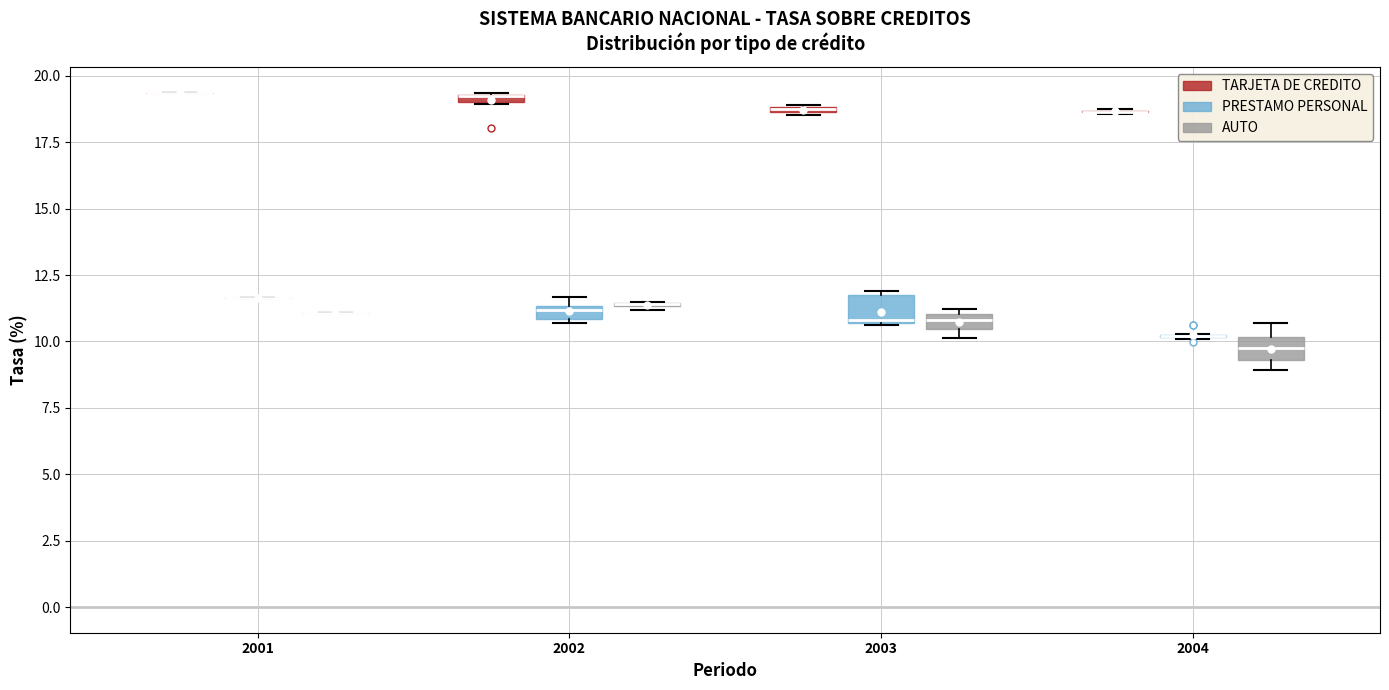

Where is the upper edge of the box for 2003 (TARJETA DE CREDITO) on the y-axis? The values are not printed on the chart, so give them approximately, as read against the axis.

19.0